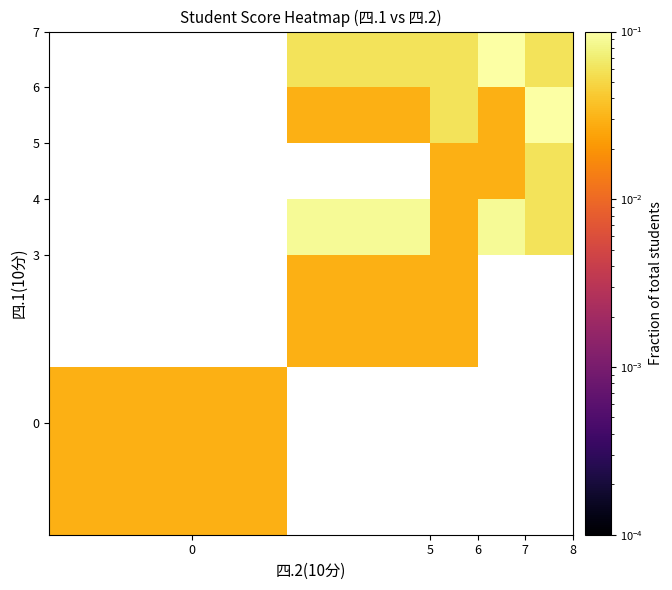

What is the maximum value shown in the chart?

0.1